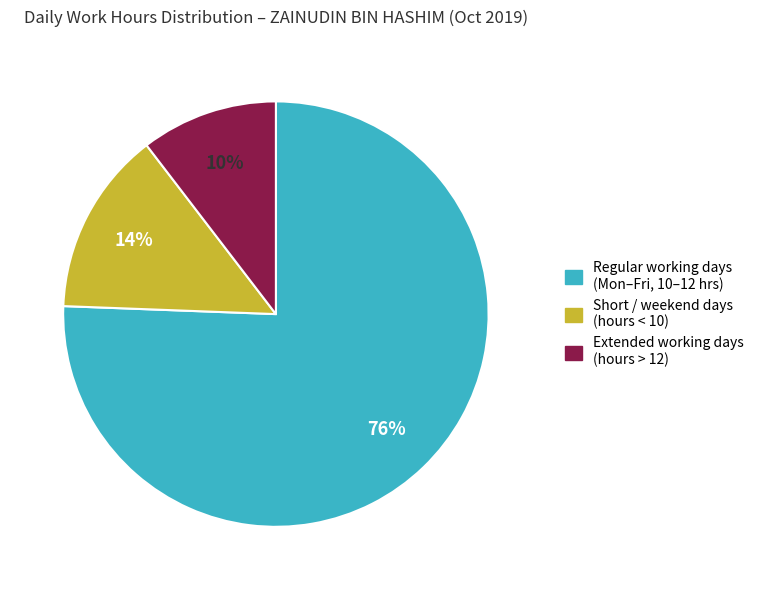

To the nearest percent, what is the average slice percentage?

33%